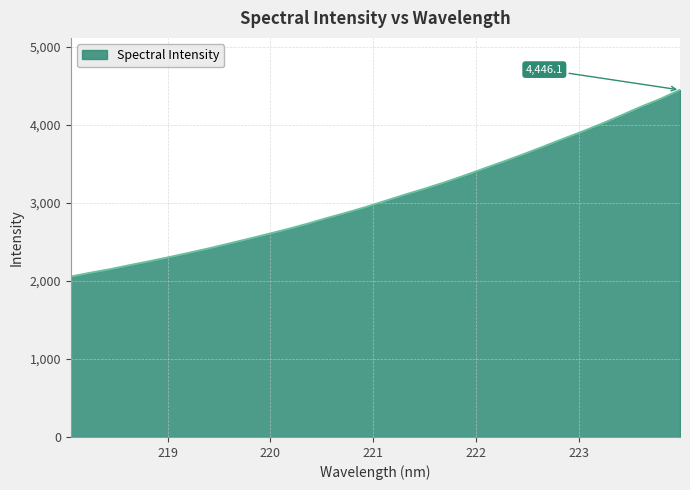

What is the difference between the maximum and minimum values?

2391.7